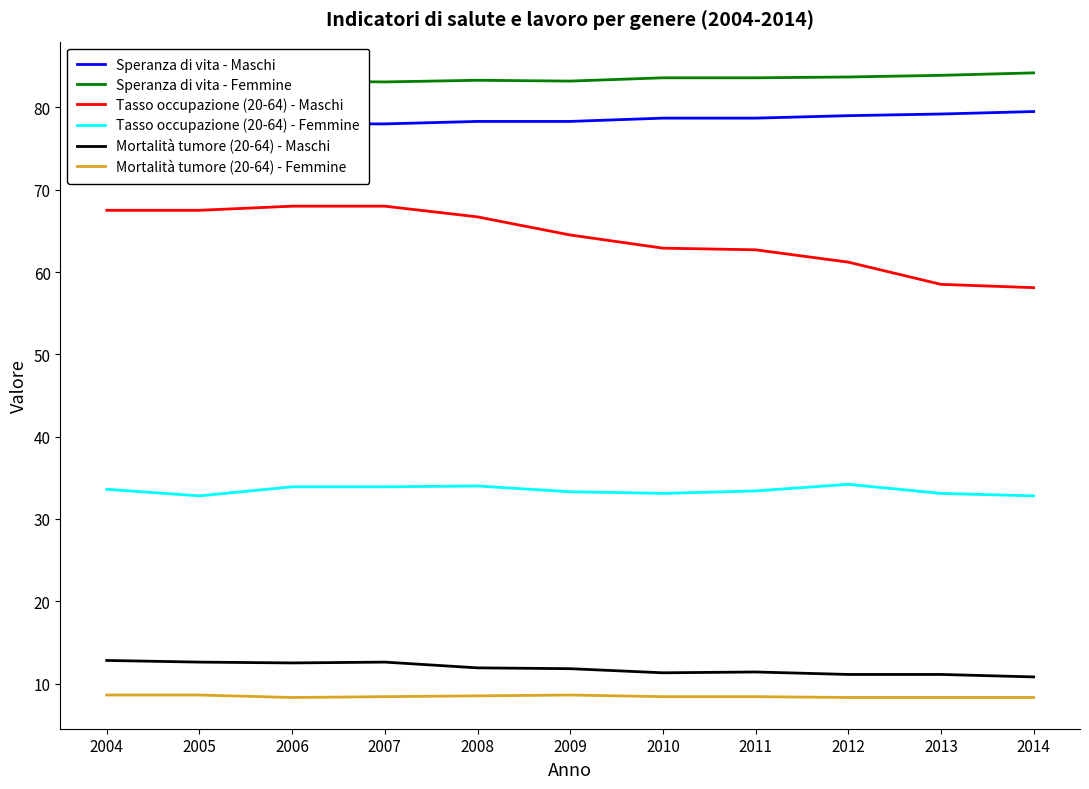

The Mortalità tumore (20-64) - Femmine series shows 8.6 at 2009. True or false?

True